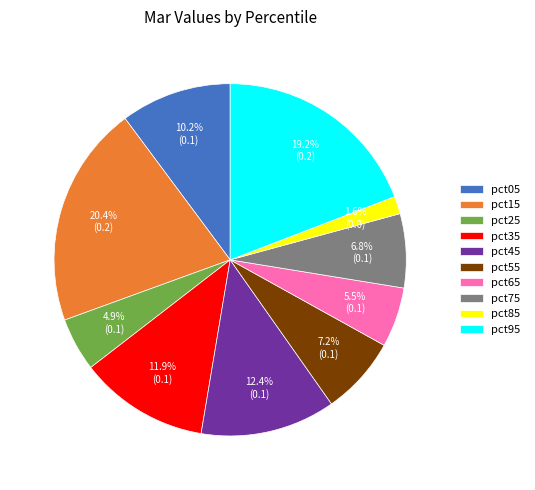

What is the largest slice in the pie chart?

pct15